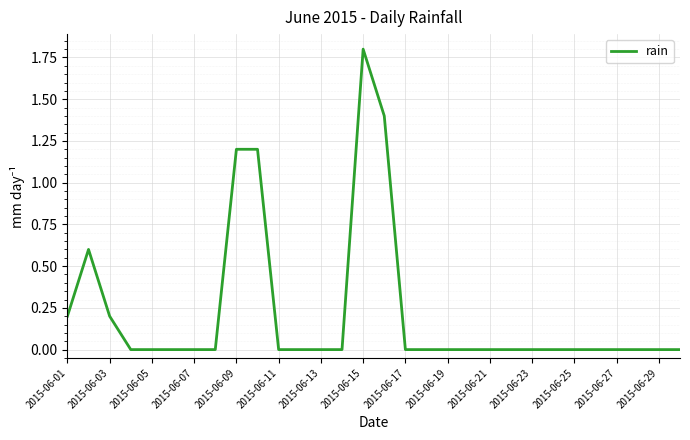

What is the greatest value displayed?

1.8